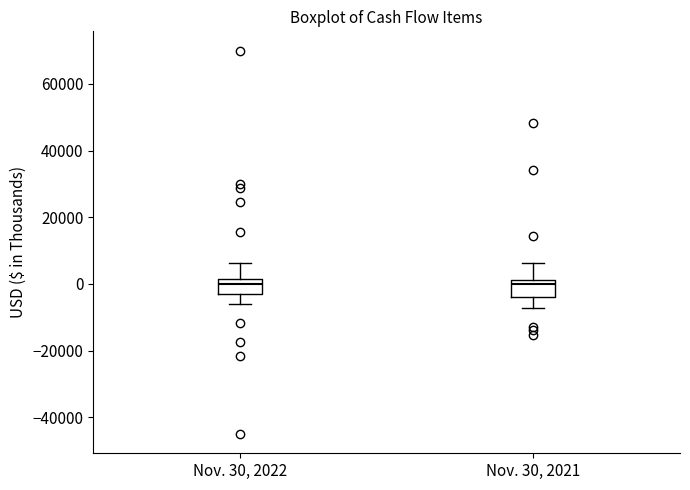

Reading left to right, transcribe this box plot: for each box, give where its median line is, the range the box spans, and where its two whiskers end, as read against the y-axis. The values are not printed on the chart, so give them approximately, as read against the axis.

Nov. 30, 2022: median 0, box -4000 to 2000, whiskers -6000 to 6000
Nov. 30, 2021: median 0, box -4000 to 2000, whiskers -8000 to 6000